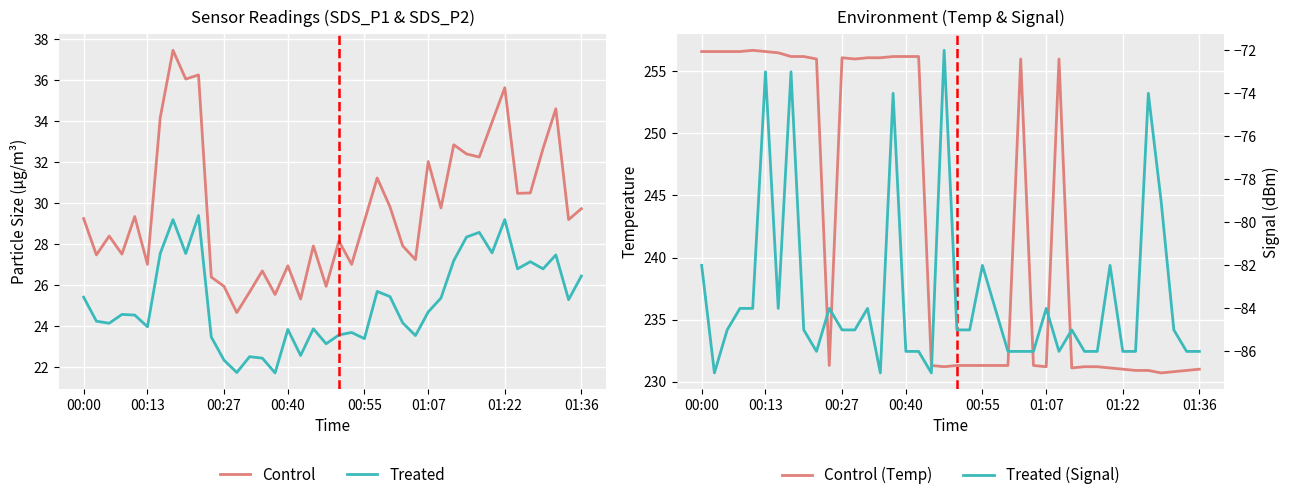

What is the difference between the Treated values at 19 and 34?

3.7